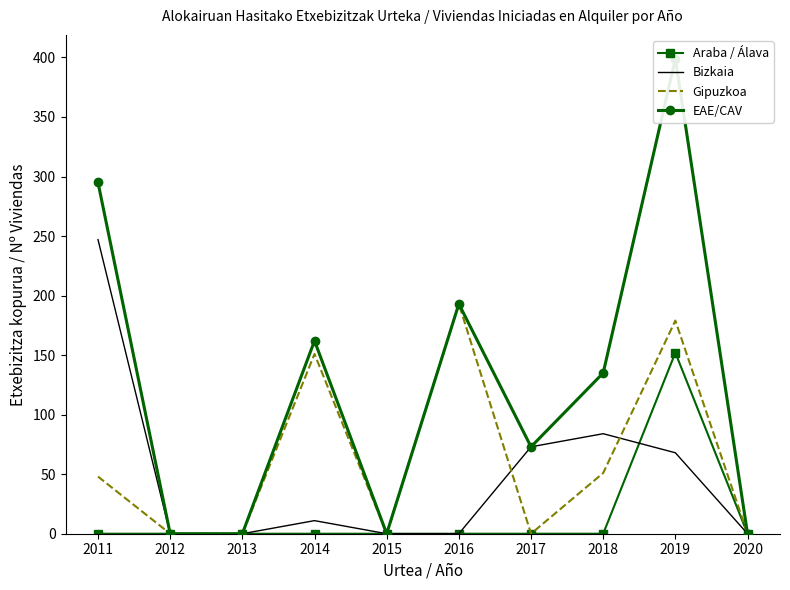

How many data points in EAE/CAV are above 135?

4